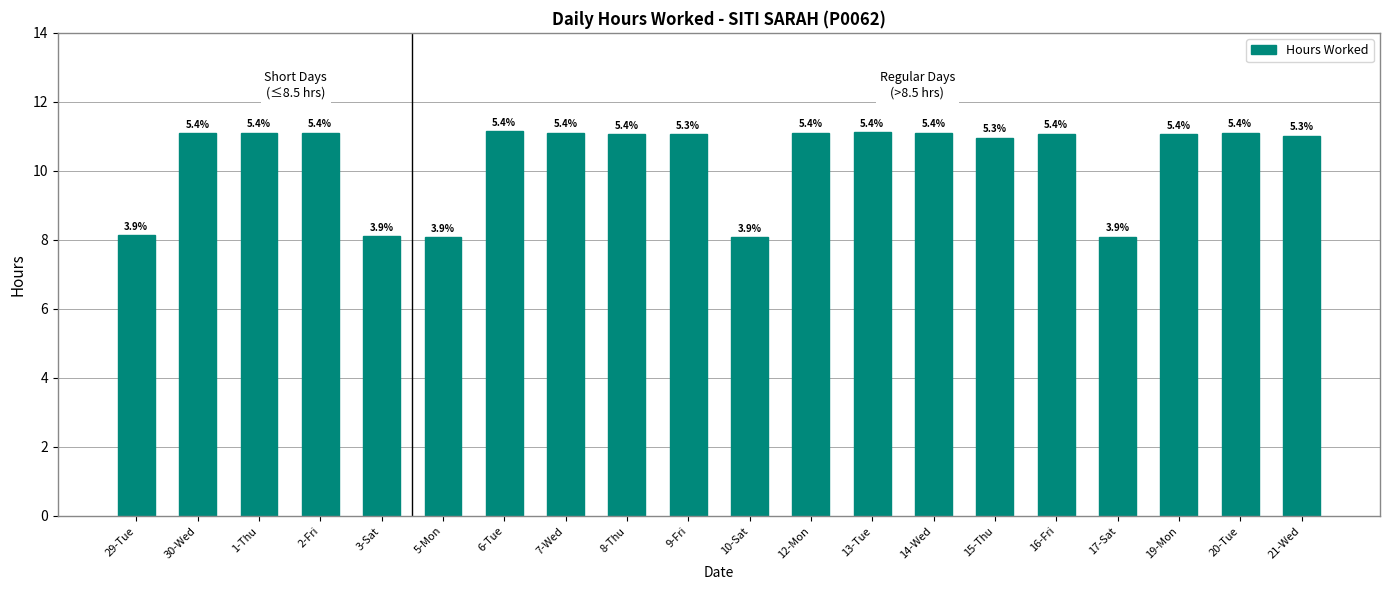

Are the bars grouped side by side (vs. stacked)?

No